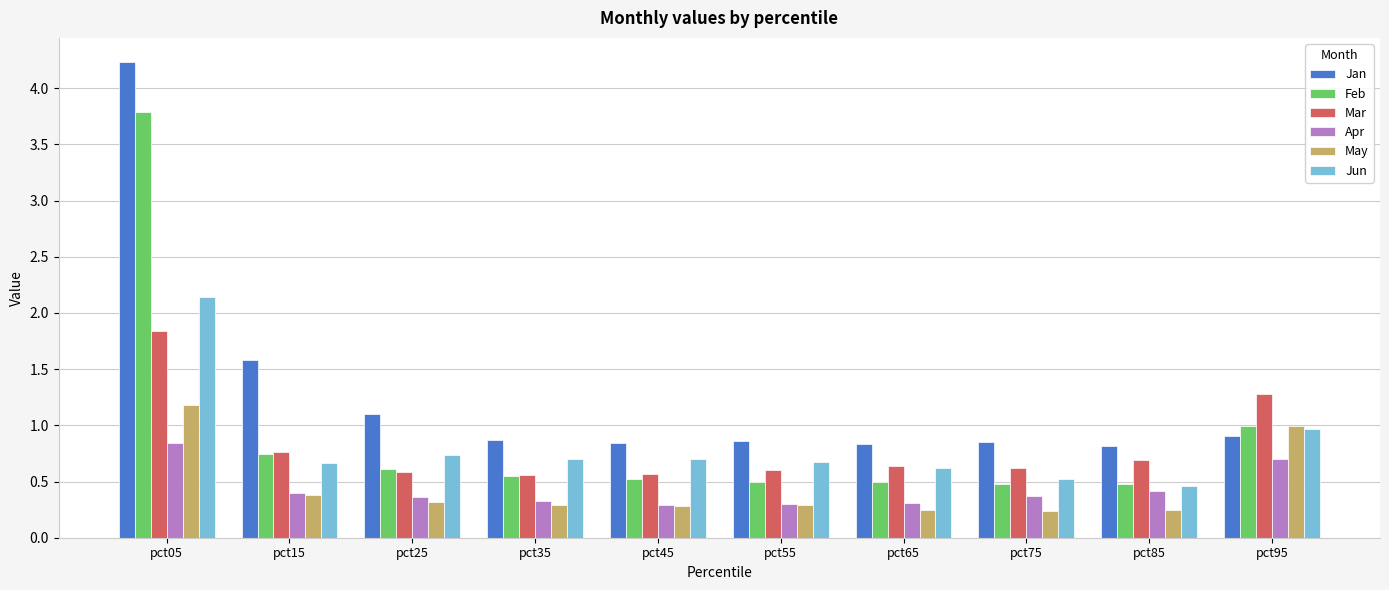

What is the sum of the Feb values at pct05 and pct75?

4.3